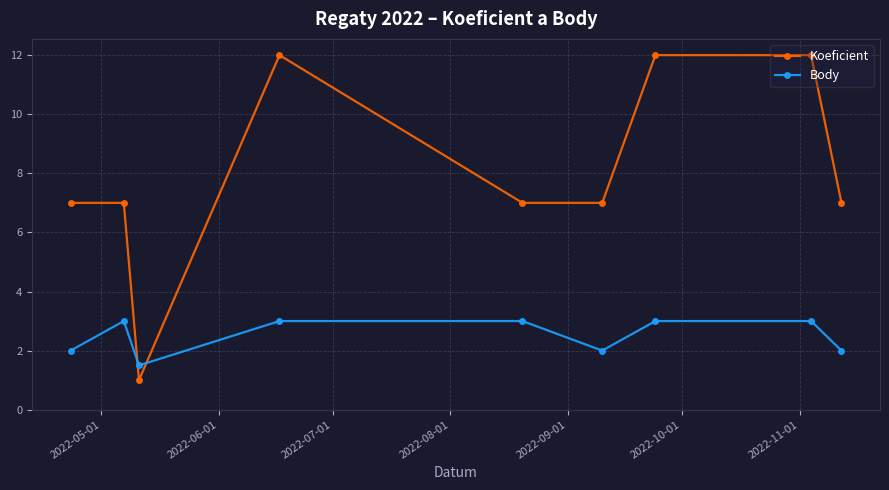

Count the number of categories in the chart.

9